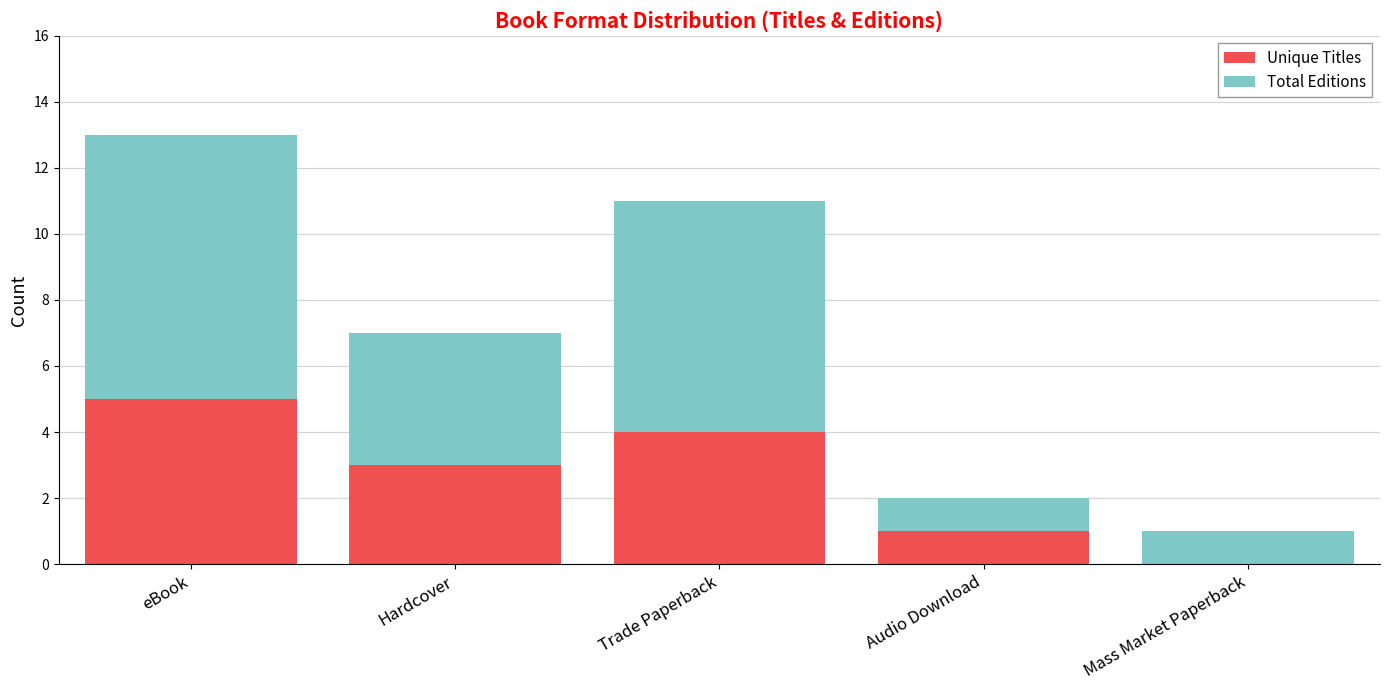

At which label does Unique Titles reach its peak?

eBook